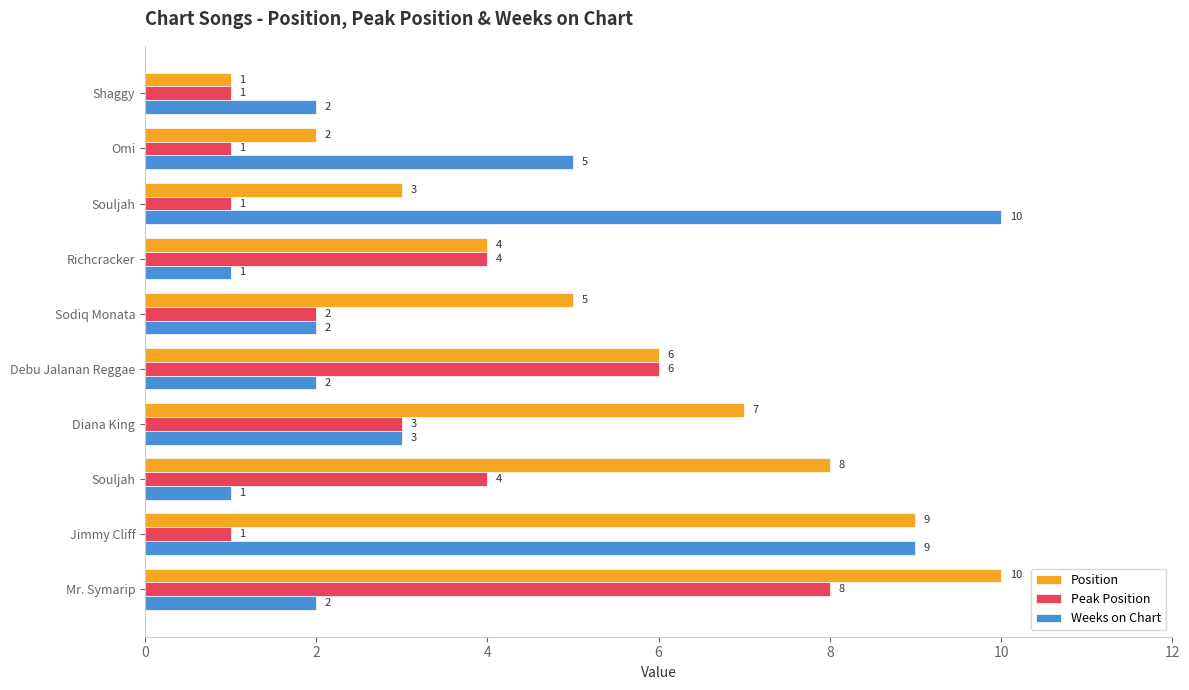

Rank the series by their average value, from highest to lowest.

Position, Weeks on Chart, Peak Position